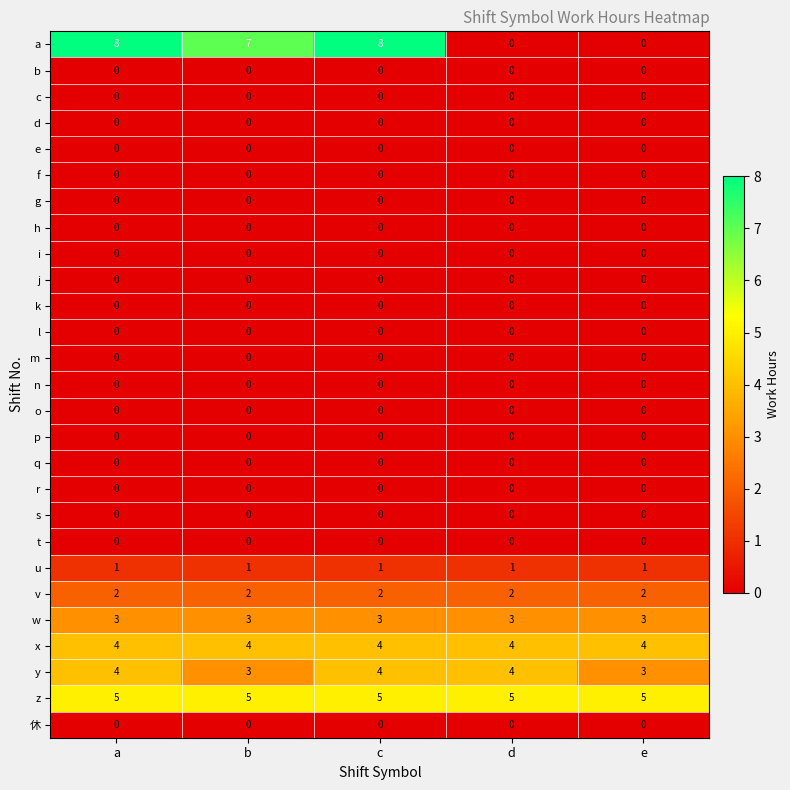

Between b and d, which series saw the biggest shift?

a